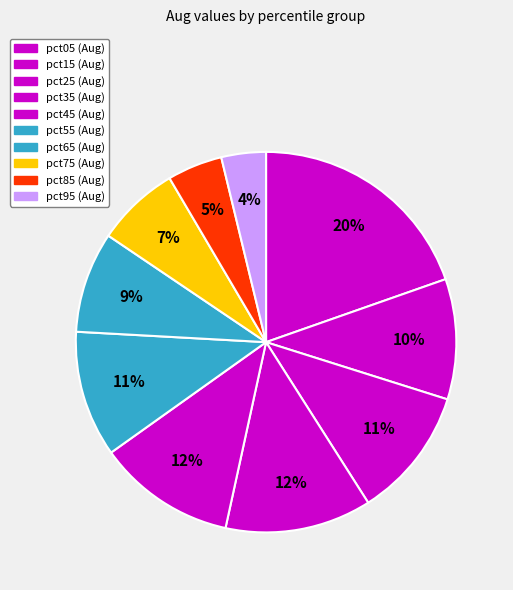

How many segments does this pie chart have?

10